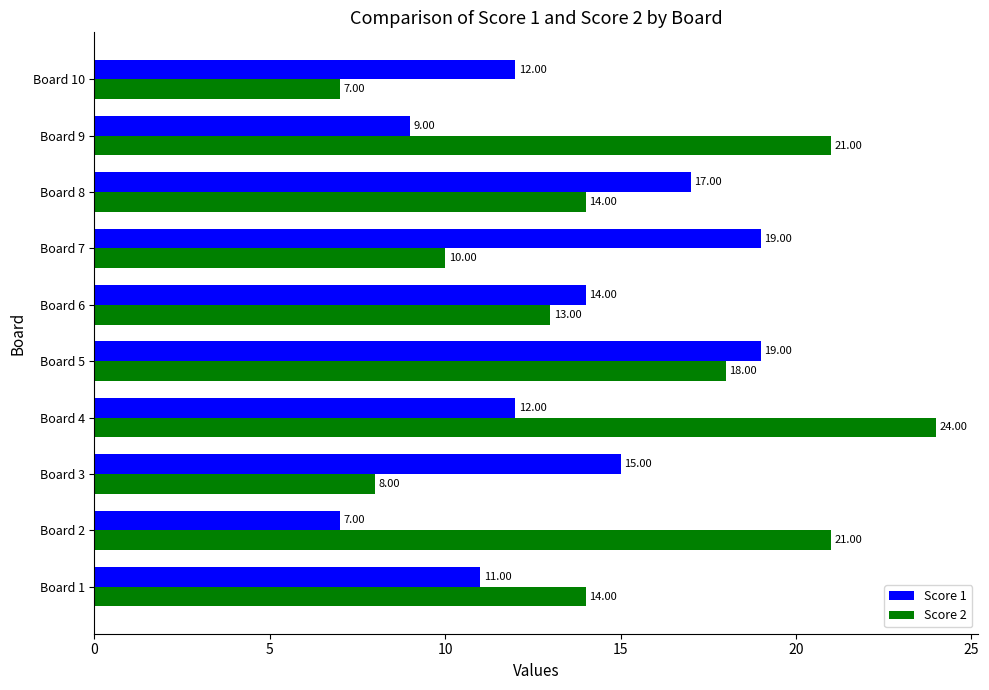

What is the difference between the Score 2 values at Board 2 and Board 4?

3